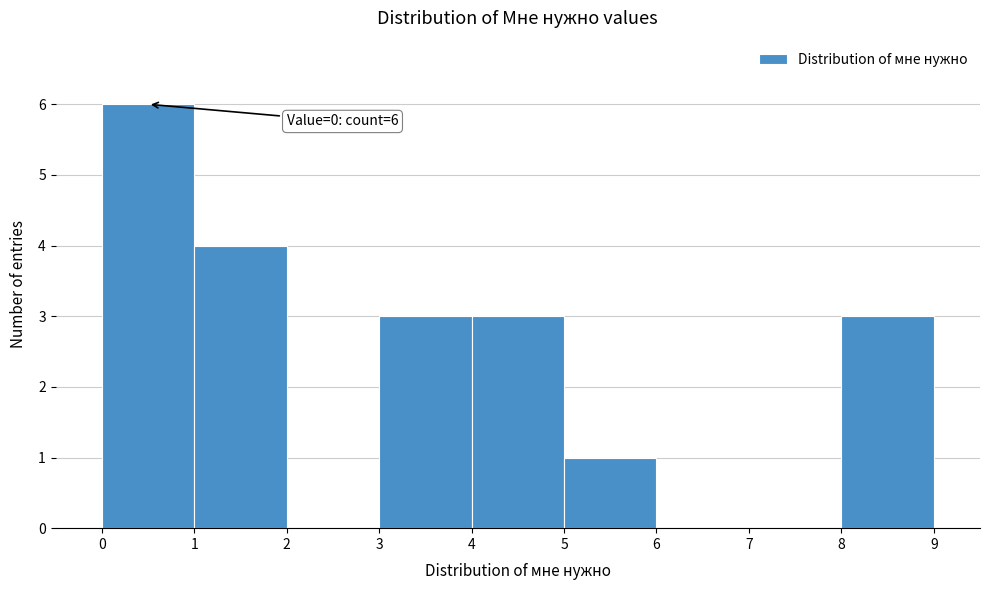

Which range on the x-axis has the tallest bar?

0 to 1